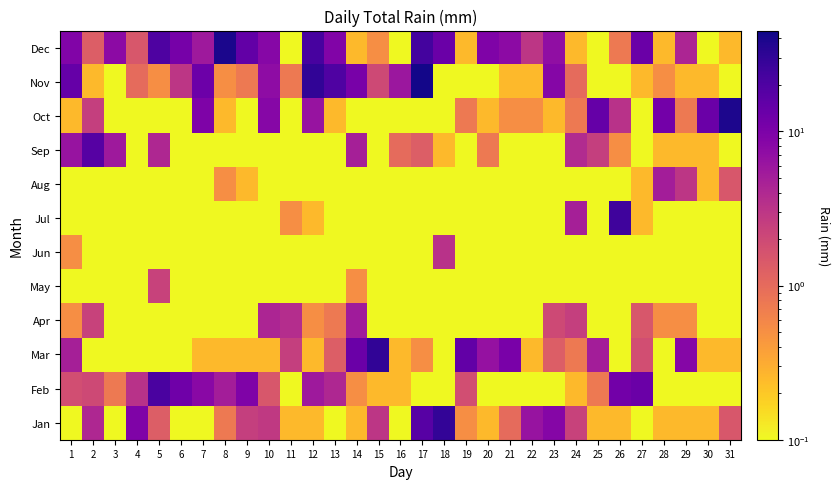

Rank the series by their maximum value, from lowest to highest.

May, Jun, Aug, Apr, Sep, Feb, Jul, Jan, Mar, Oct, Dec, Nov